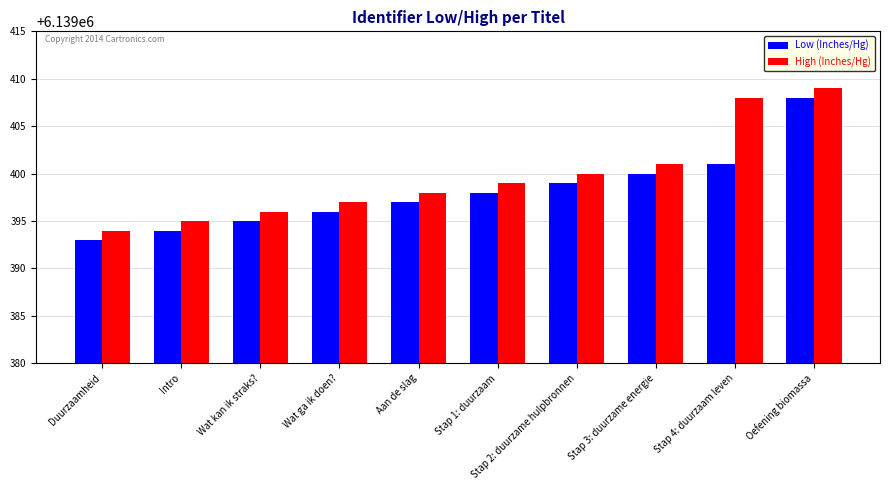

Rank the series by their maximum value, from highest to lowest.

High (Inches/Hg), Low (Inches/Hg)